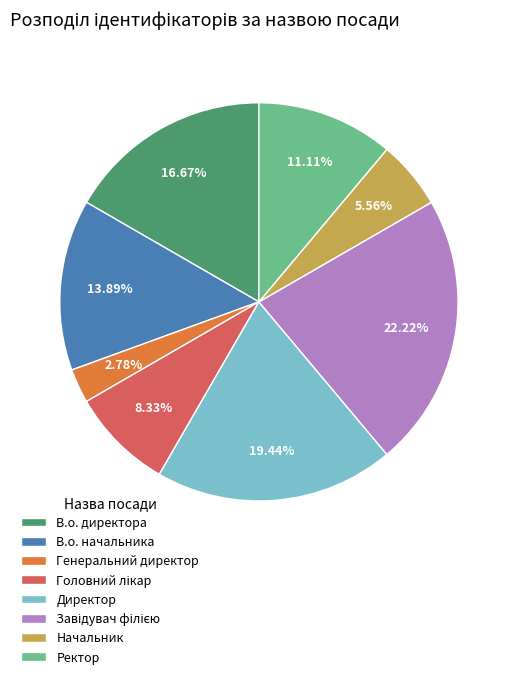

Is В.о. директора the majority of the pie?

No